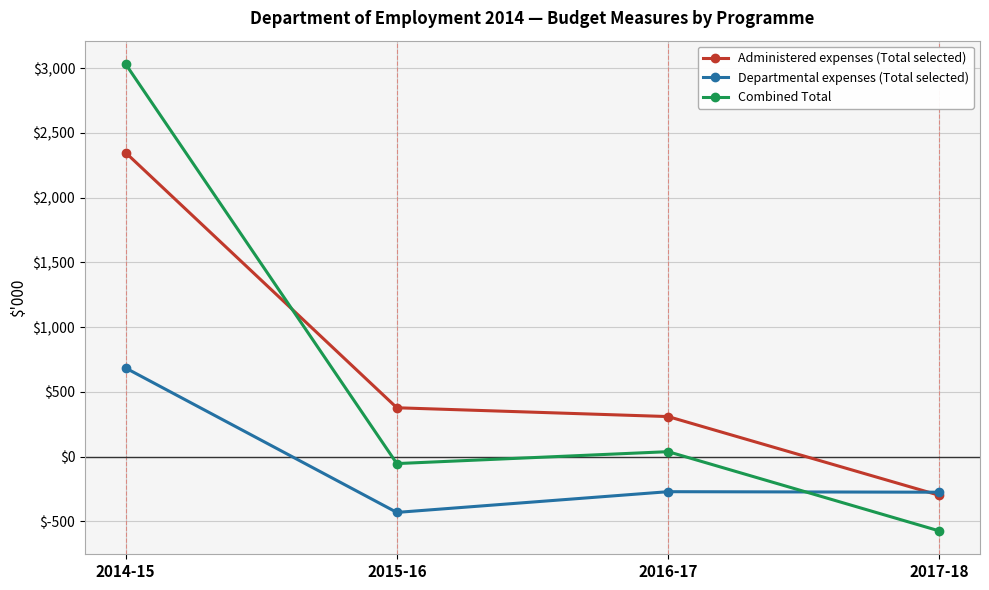

What is the highest value of the Administered expenses (Total selected) series?

2347